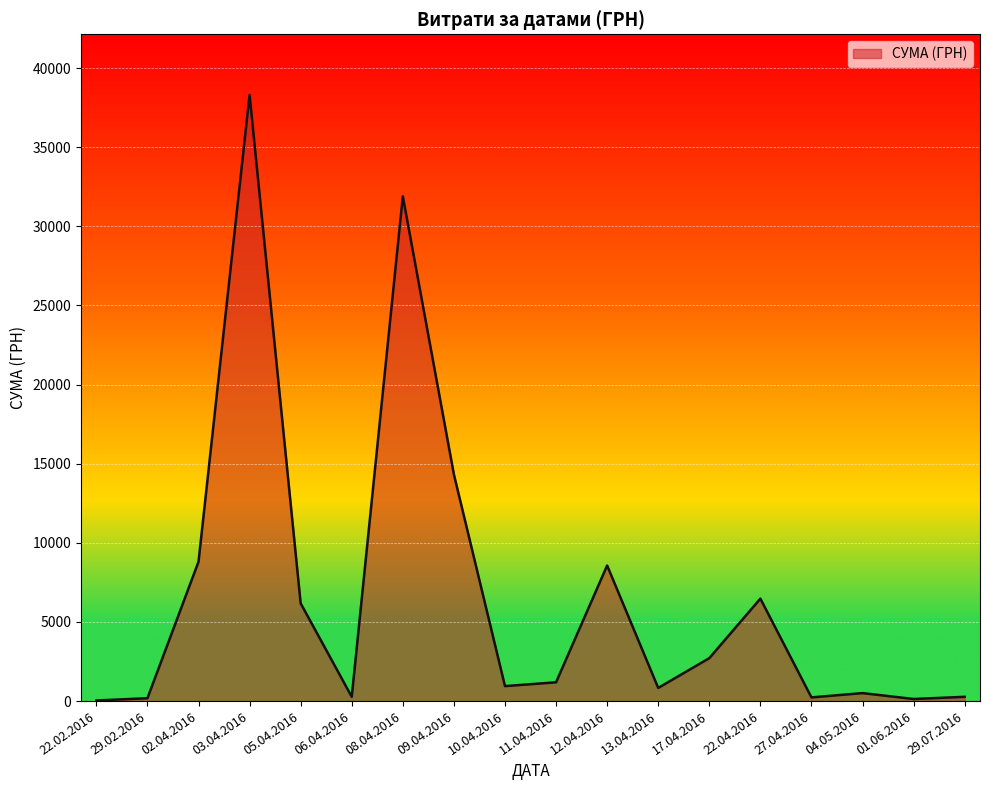

Between 08.04.2016 and 04.05.2016, which is larger?

08.04.2016